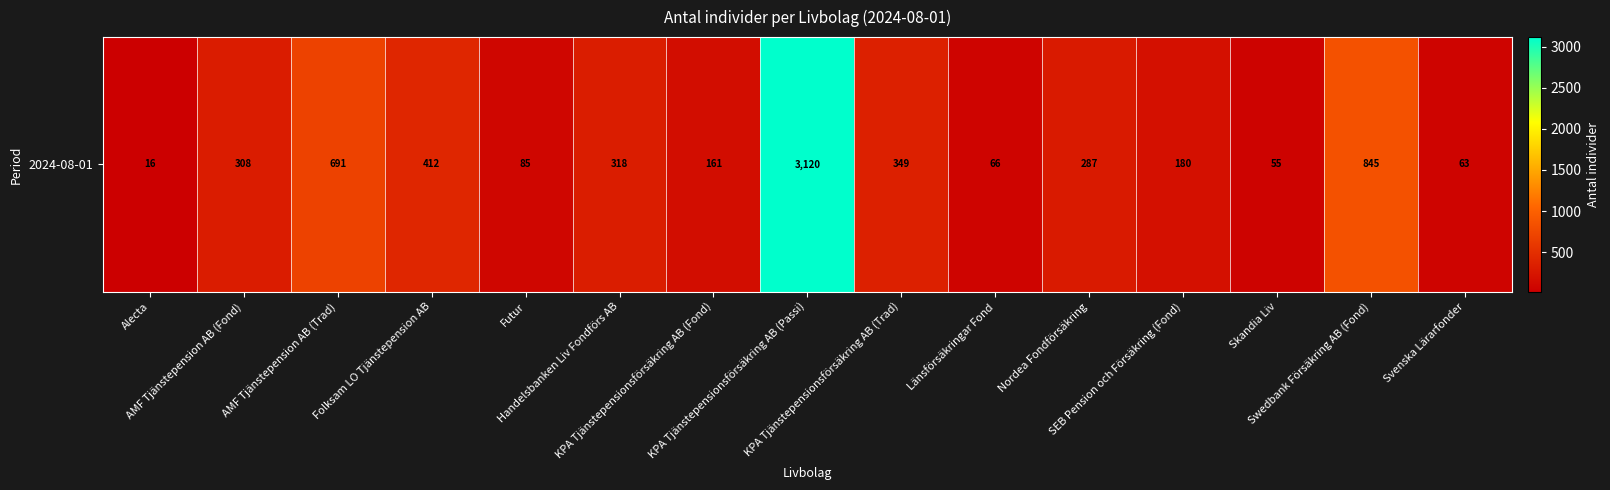

How many data points does each series have?

15